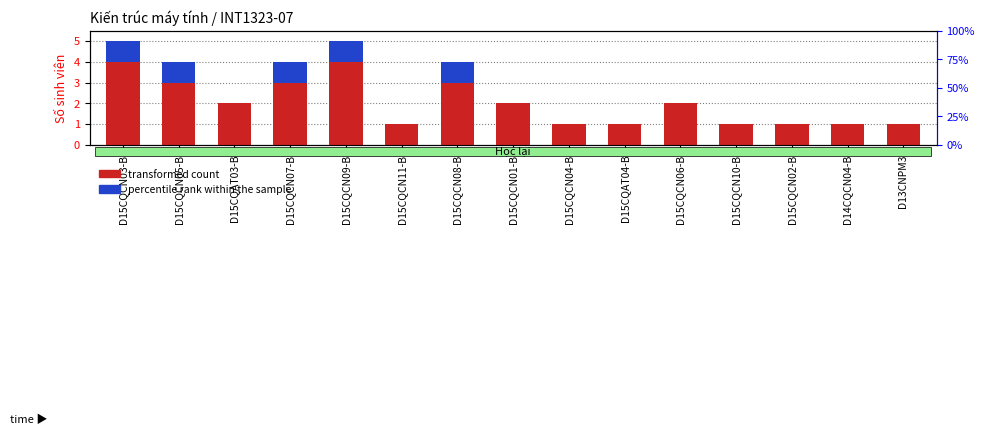

How many groups of bars are there?

15